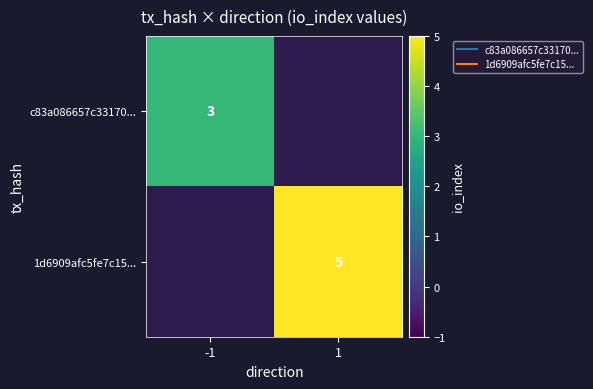

The value of c83a086657c33170... at -1 is 3.0. True or false?

True